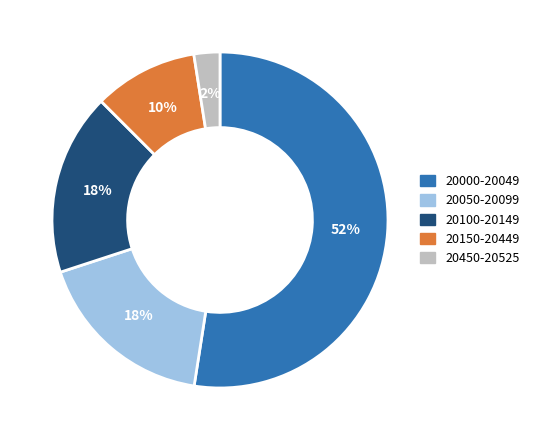

Is there a majority slice in this chart?

Yes